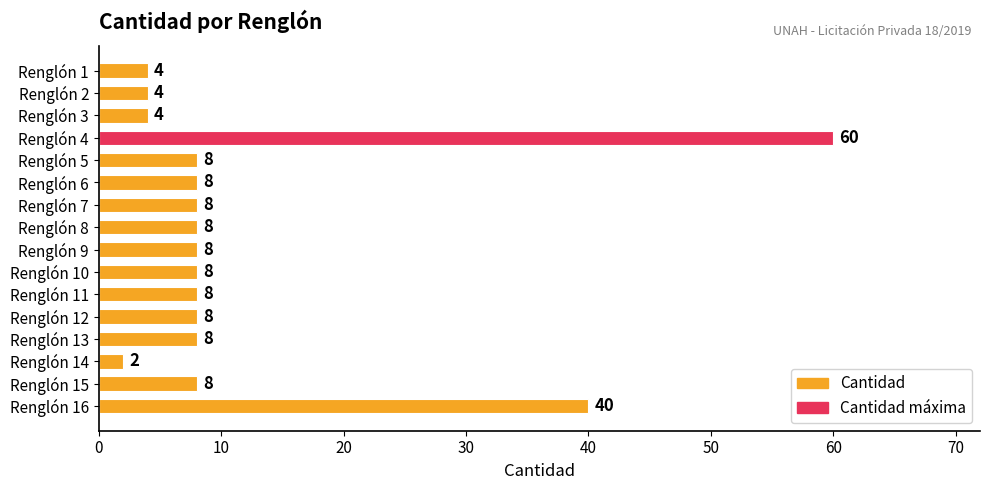

What is the value of the 13th bar from the top?

8